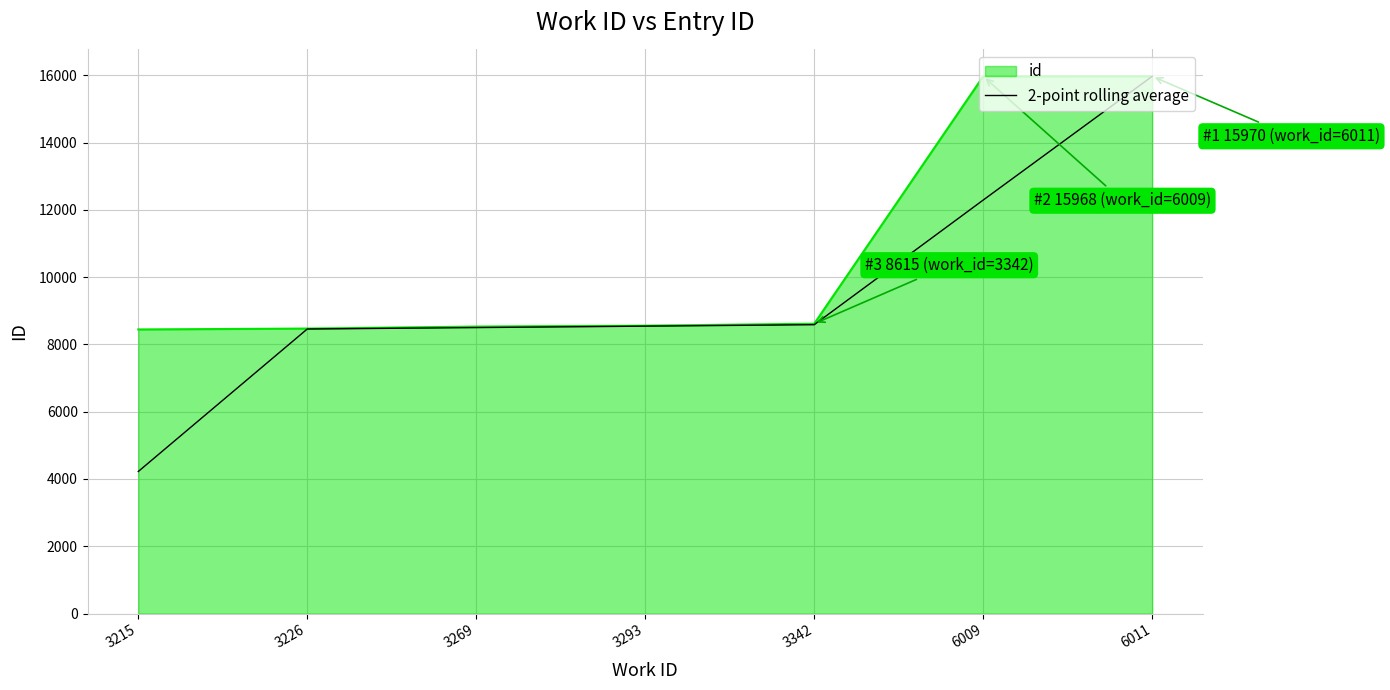

At which category does the chart reach its minimum across all series?

3215